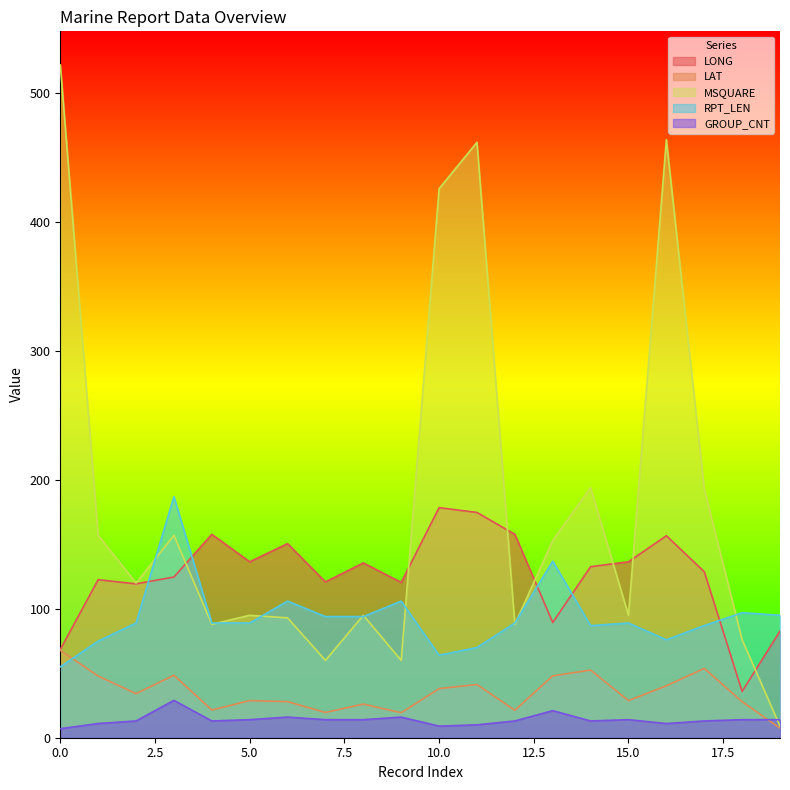

List the series in order of their peak value, lowest first.

GROUP_CNT, LAT, LONG, RPT_LEN, MSQUARE